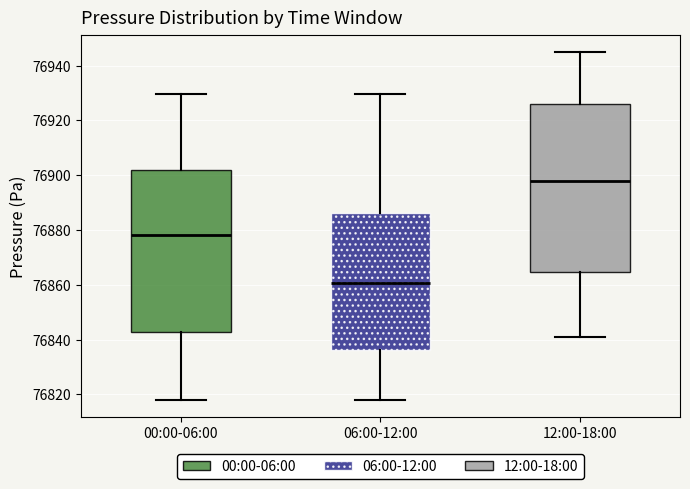

Where does the median line of the box for 12:00-18:00 sit on the y-axis? The values are not printed on the chart, so give them approximately, as read against the axis.

76898